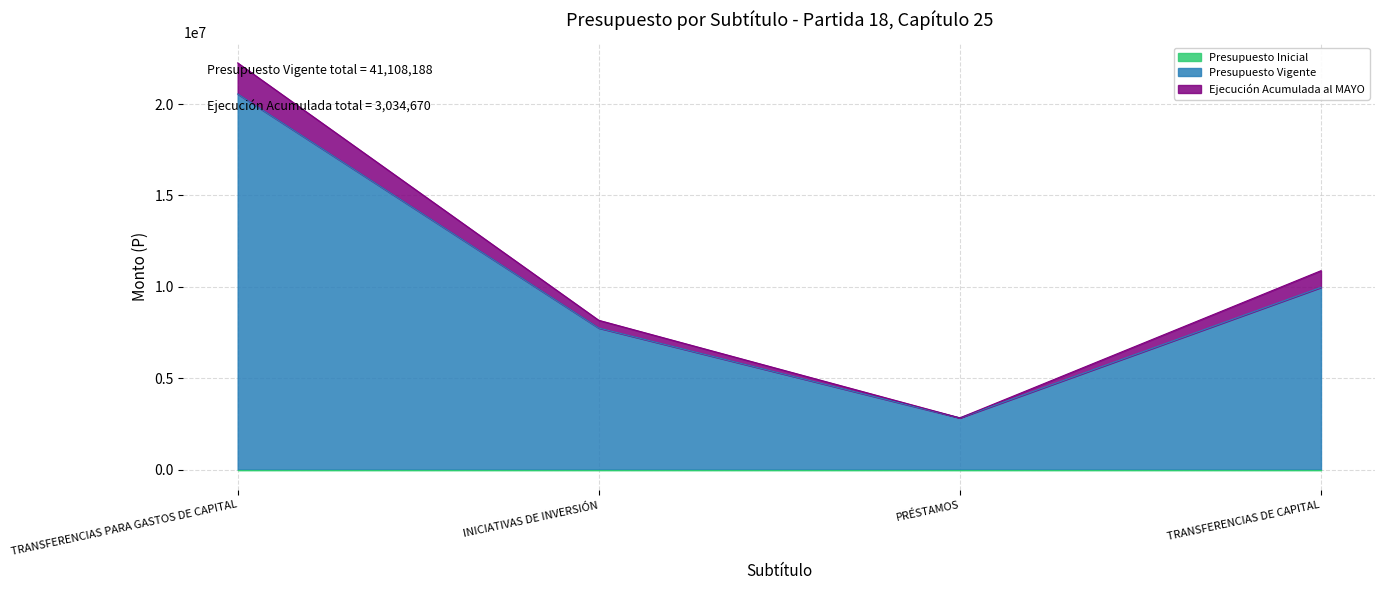

What position from the left is TRANSFERENCIAS DE CAPITAL?

4